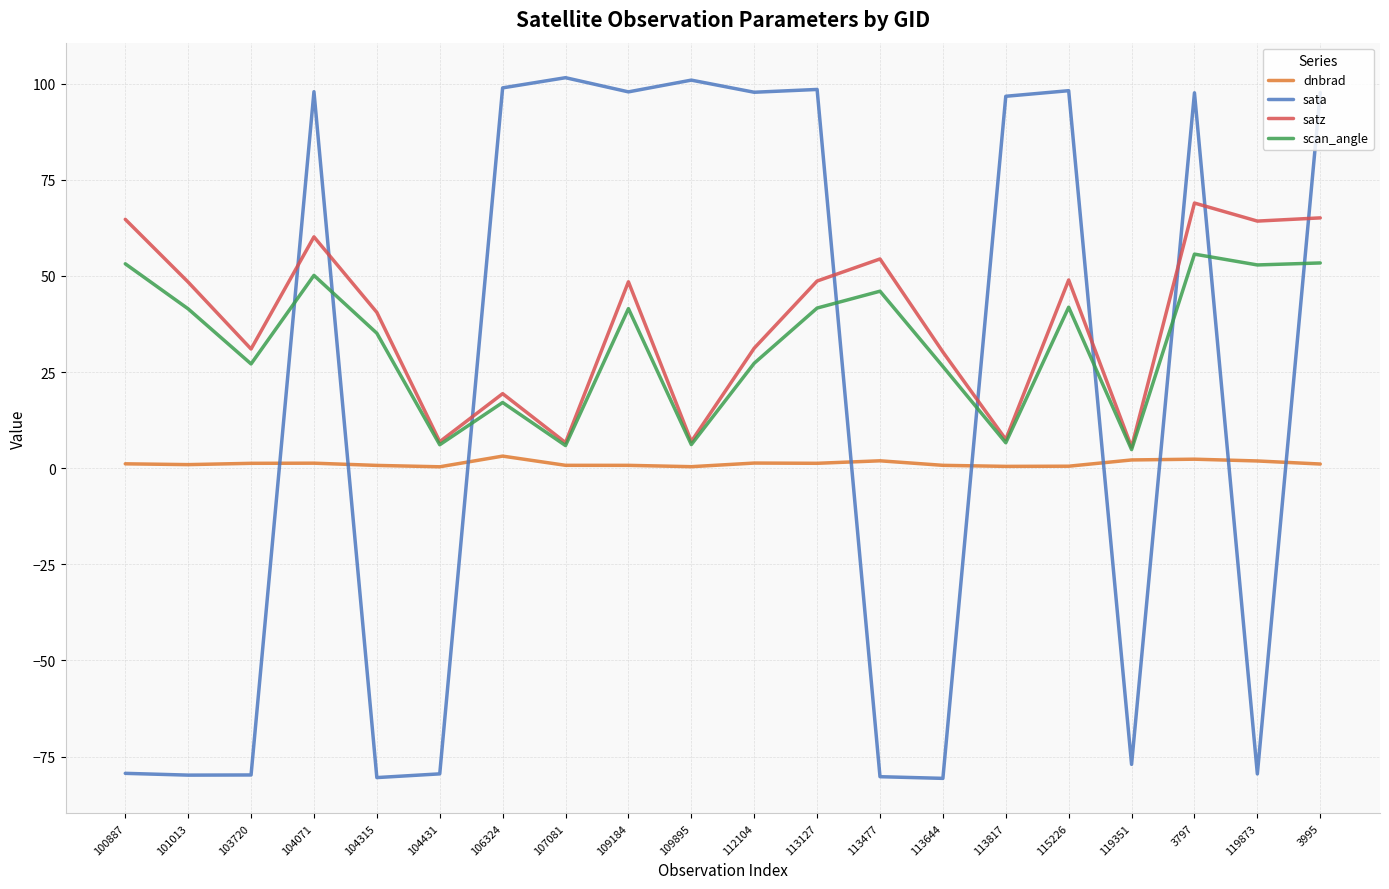

Which series has the widest spread of values?

sata